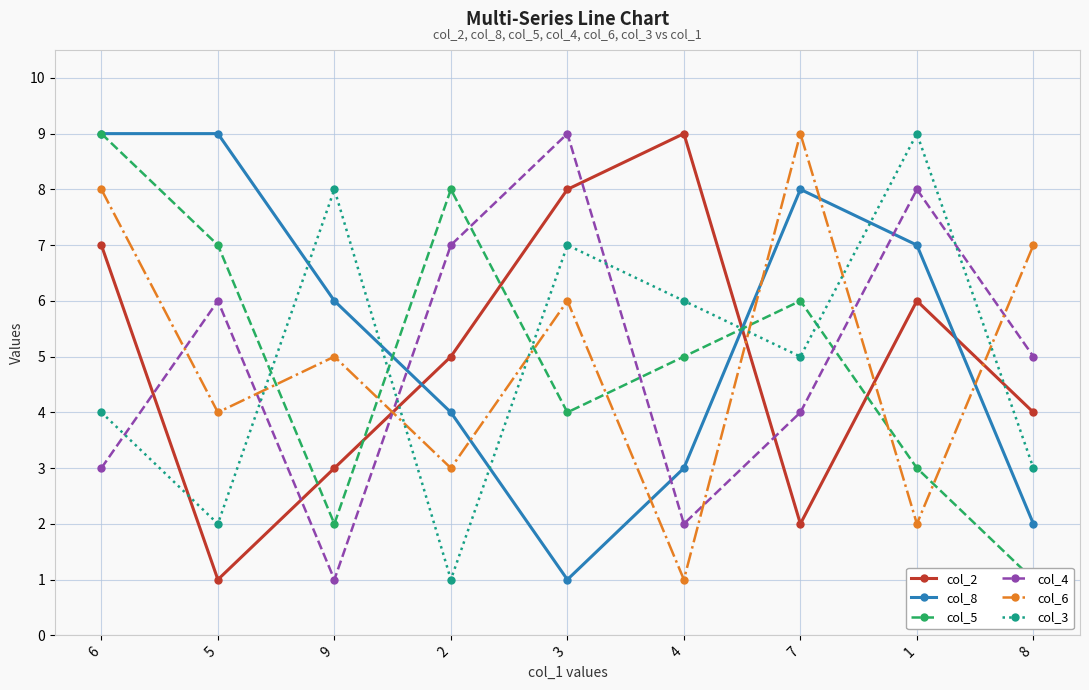

Reading left to right, extract all data points from this chart.

col_2: 6=7	5=1	9=3	2=5	3=8	4=9	7=2	1=6	8=4
col_8: 6=9	5=9	9=6	2=4	3=1	4=3	7=8	1=7	8=2
col_5: 6=9	5=7	9=2	2=8	3=4	4=5	7=6	1=3	8=1
col_4: 6=3	5=6	9=1	2=7	3=9	4=2	7=4	1=8	8=5
col_6: 6=8	5=4	9=5	2=3	3=6	4=1	7=9	1=2	8=7
col_3: 6=4	5=2	9=8	2=1	3=7	4=6	7=5	1=9	8=3